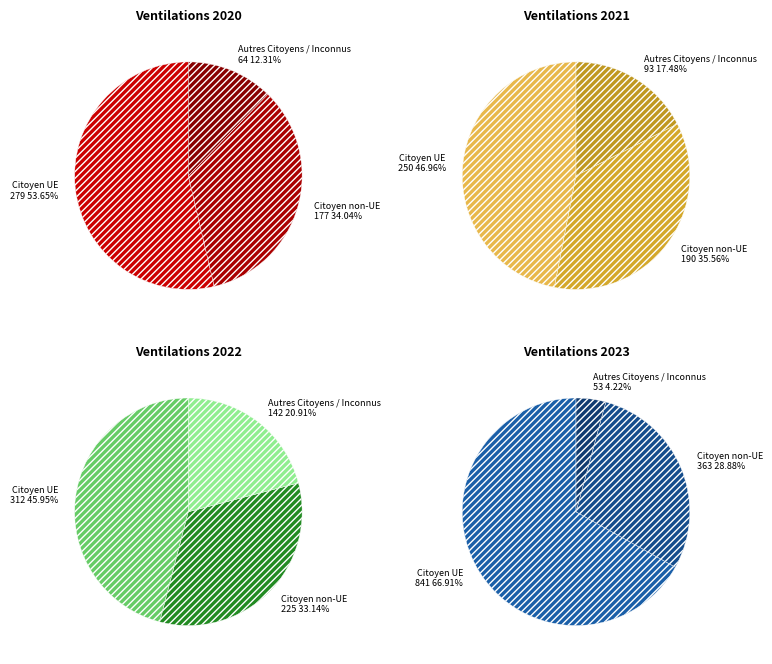

Which slice represents more than half of the pie?

Citoyen UE